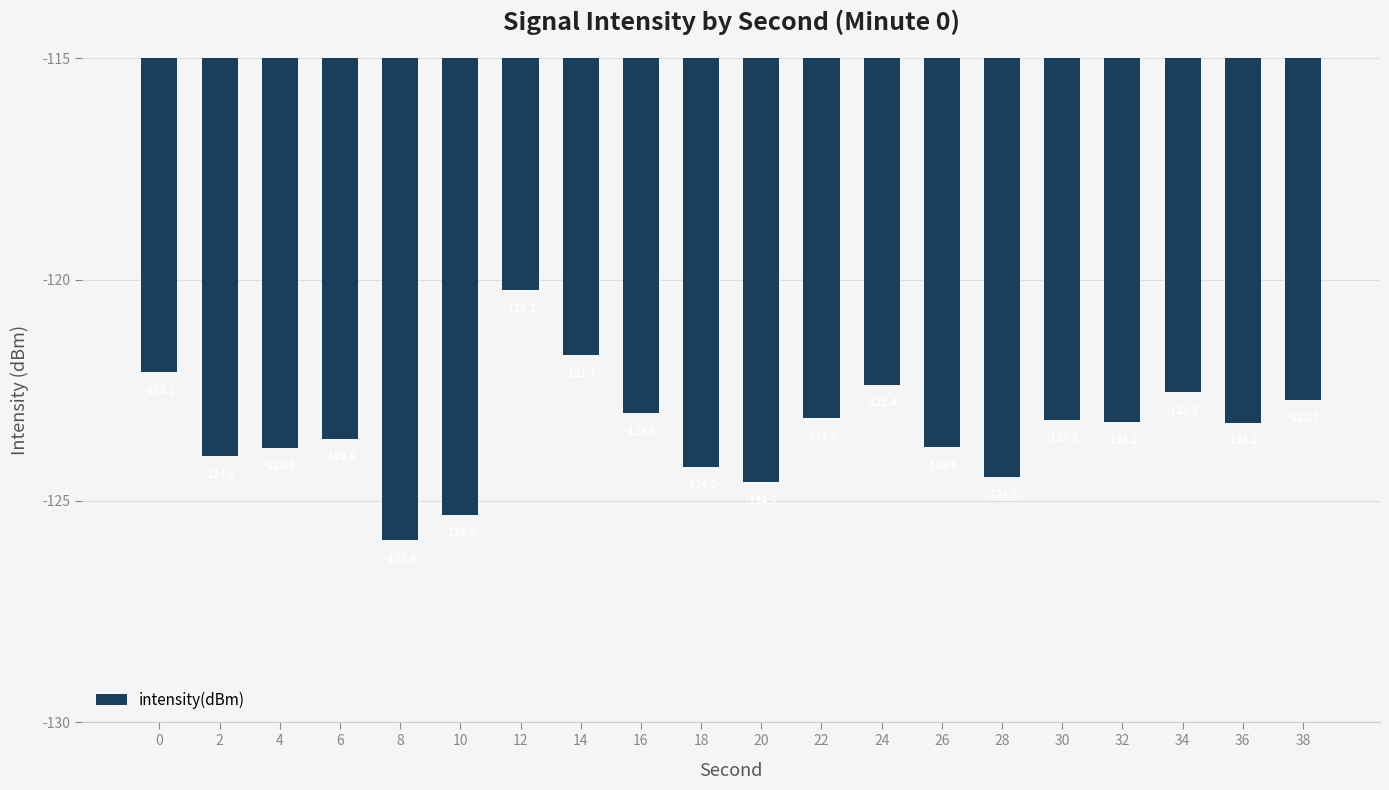

The chart shows a value of -123.2 at 30. True or false?

True